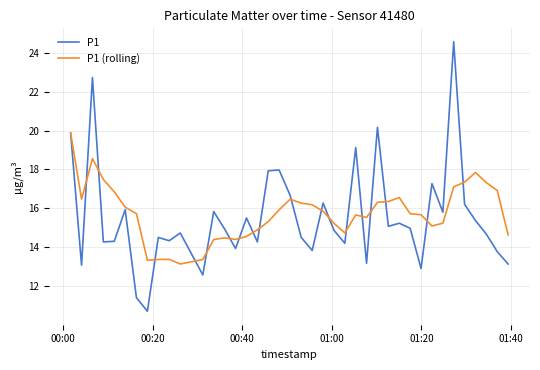

Which series has the widest spread of values?

P1